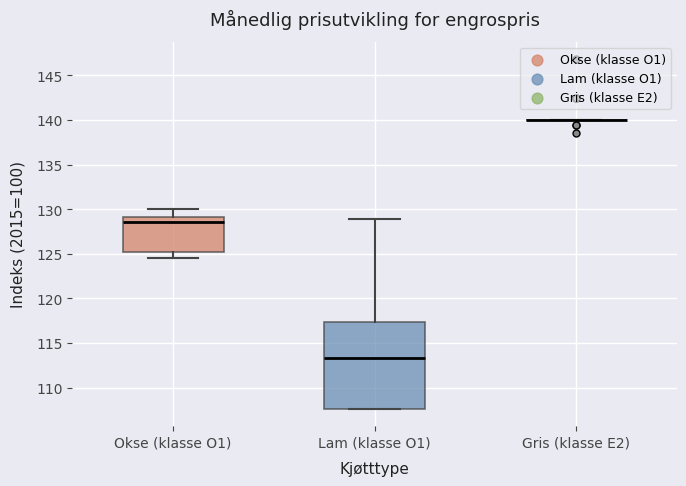

Reading left to right, transcribe this box plot: for each box, give where its median line is, the range the box spans, and where its two whiskers end, as read against the y-axis. The values are not printed on the chart, so give them approximately, as read against the axis.

Okse (klasse O1): median 128.5, box 125.0 to 129.0, whiskers 124.5 to 130.0
Lam (klasse O1): median 113.5, box 107.5 to 117.5, whiskers 107.5 to 129.0
Gris (klasse E2): box collapsed to a line at 140.0, whiskers 140.0 to 140.0